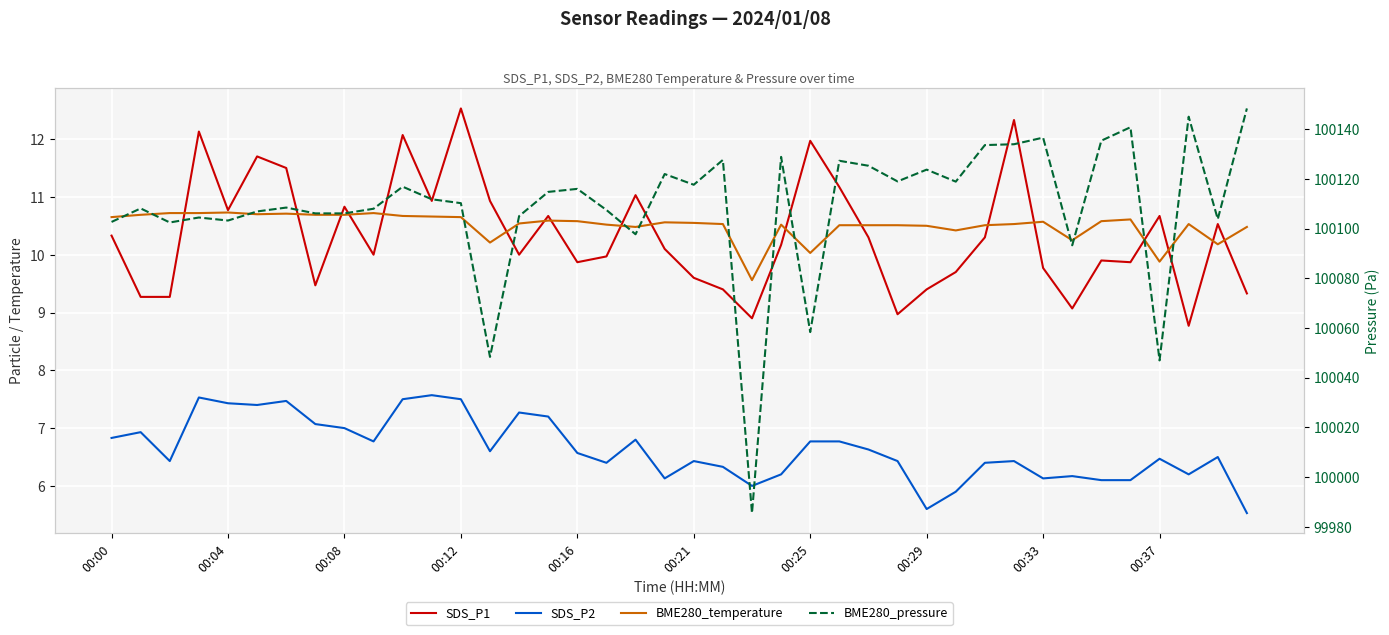

What is the total value across all series at 35?

100167.4